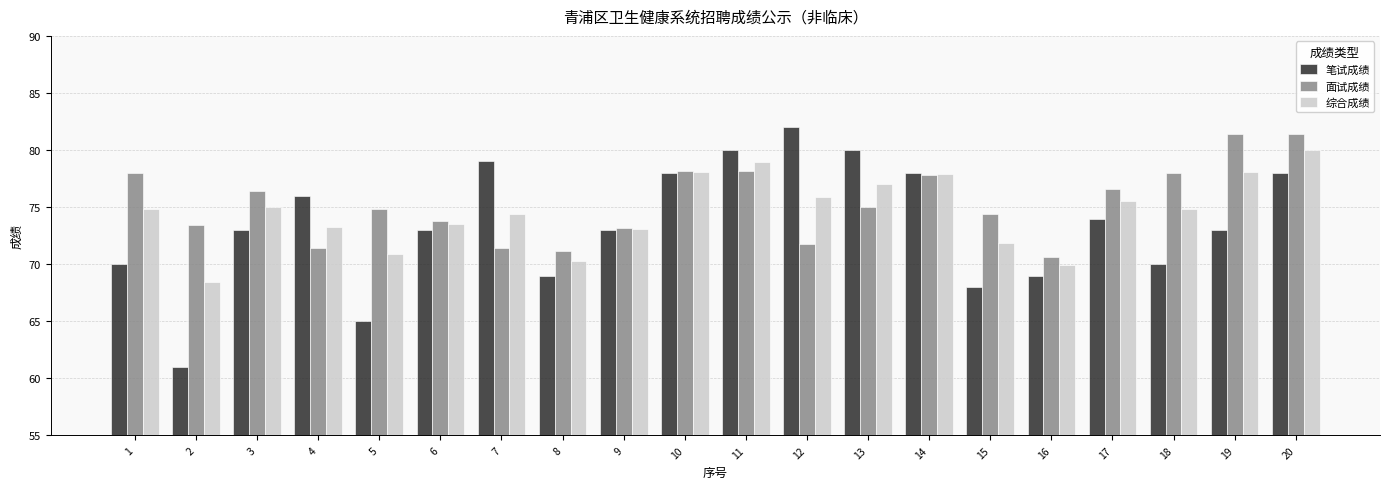

Is it true that 综合成绩 equals 48.5 at 10?

False